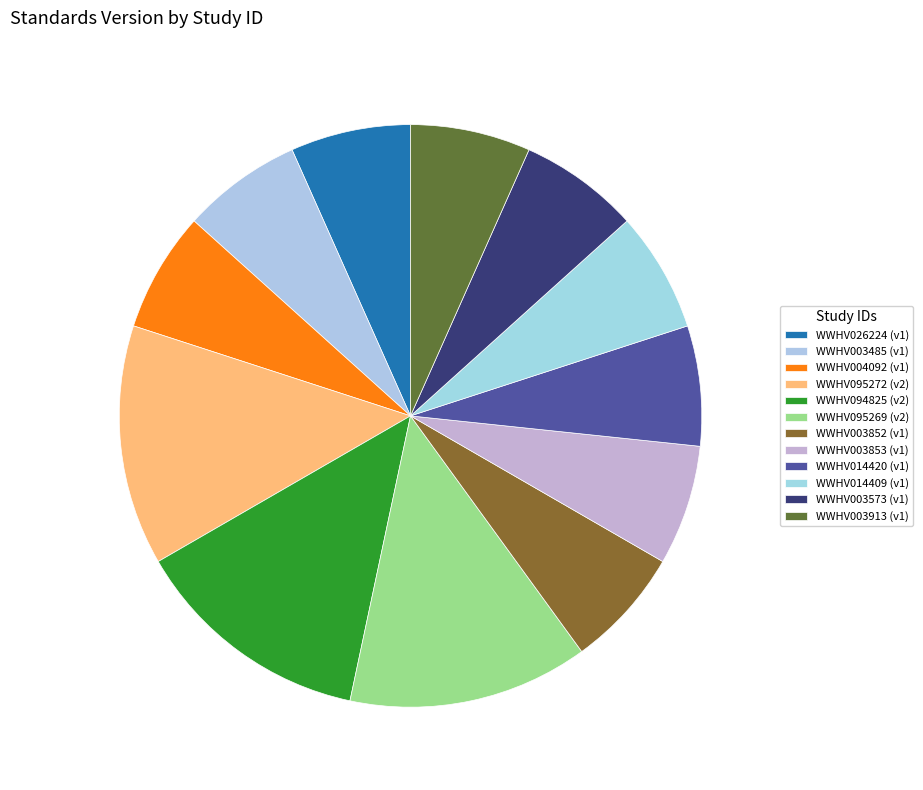

Is there any slice that represents more than half of the pie?

No